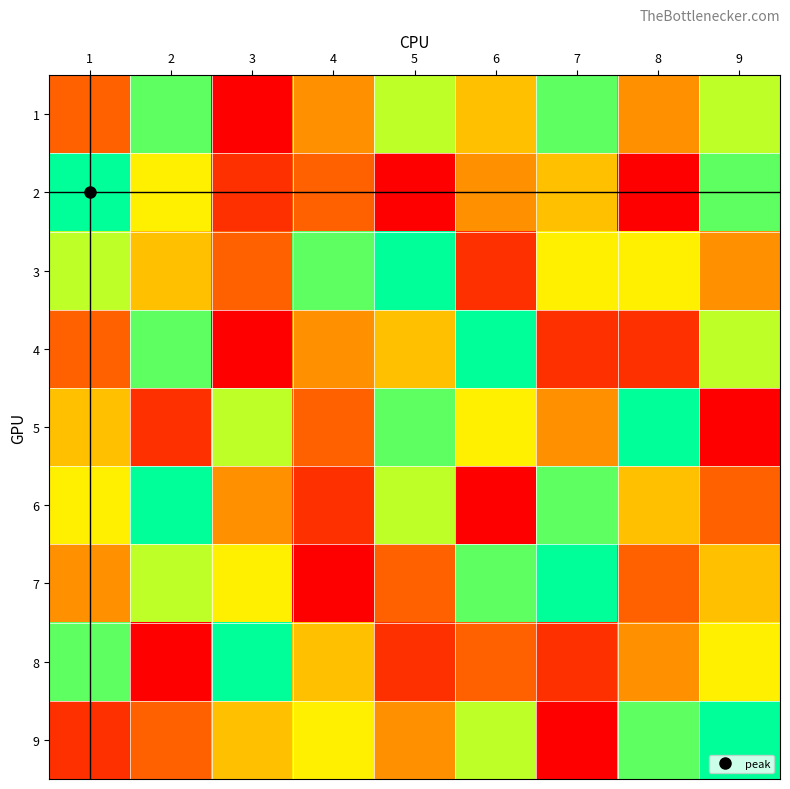

Which series has the largest range (max minus min)?

2